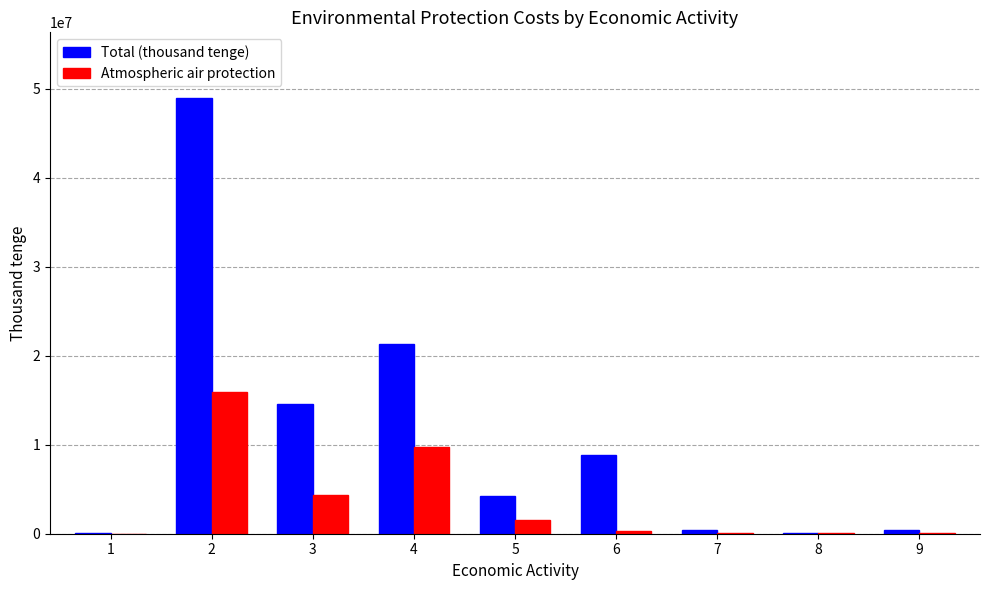

Does the chart contain stacked bars?

No